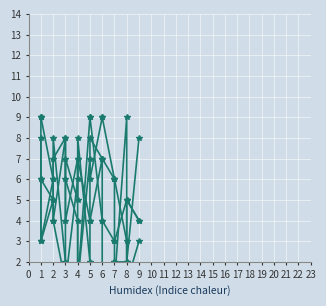

Reading left to right, transcribe all the data shown in this chart.

col_4: 8	3	5	4	8	4	7	1	7	6	9	9	6	2	2	5	4
col_6: 9	3	6	8	2	1	6	7	4	4	7	1	2	1	9	5	4
col_2: 6	6	5	7	8	6	4	1	9	9	4	4	3	3	5	2	8
col_3: 9	9	6	4	1	7	5	8	2	8	7	7	6	6	3	1	3